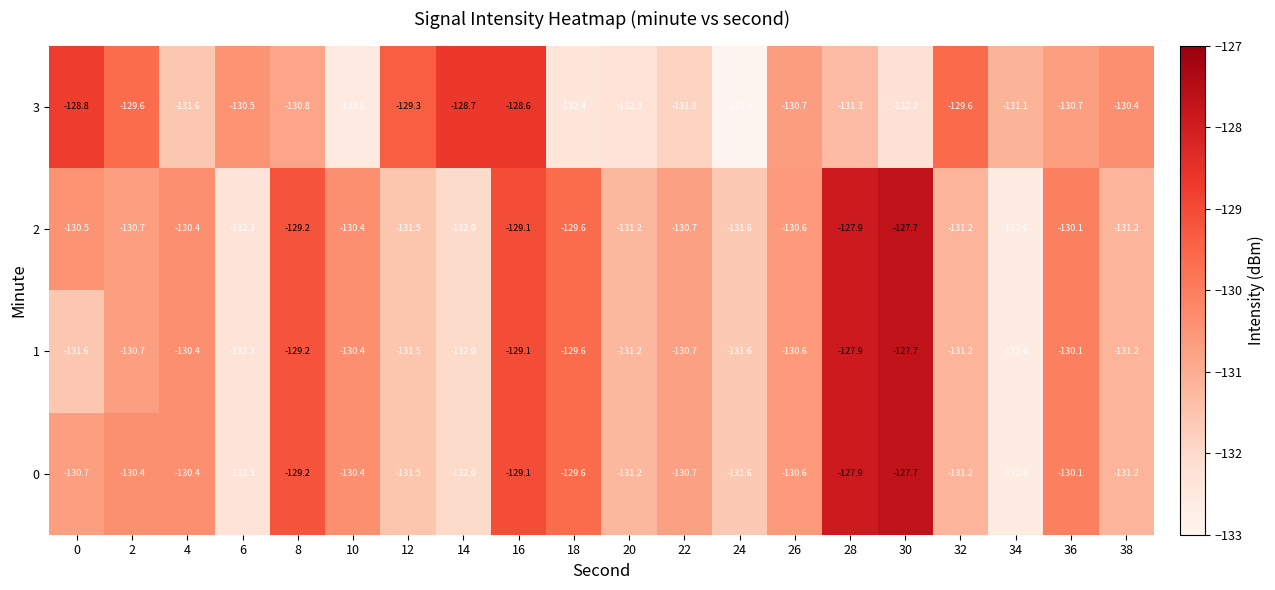

Which series changed the most between 0 and 34?

3